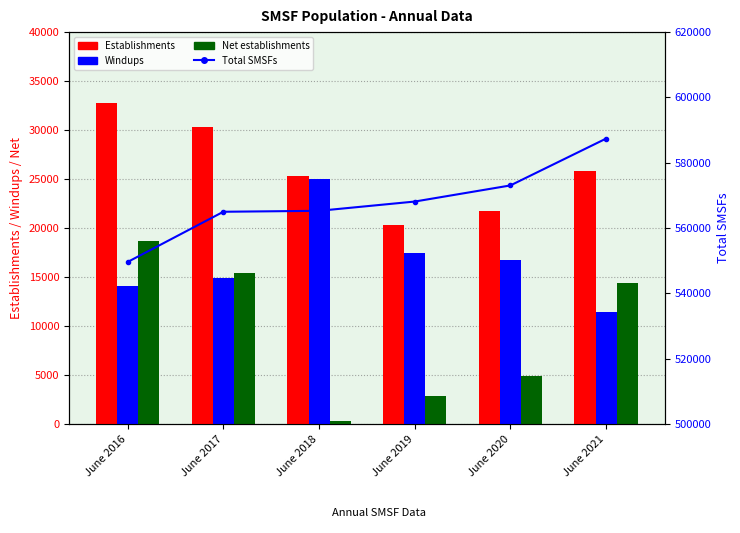

What is the sum of the Net establishments values at June 2019 and June 2018?

3126